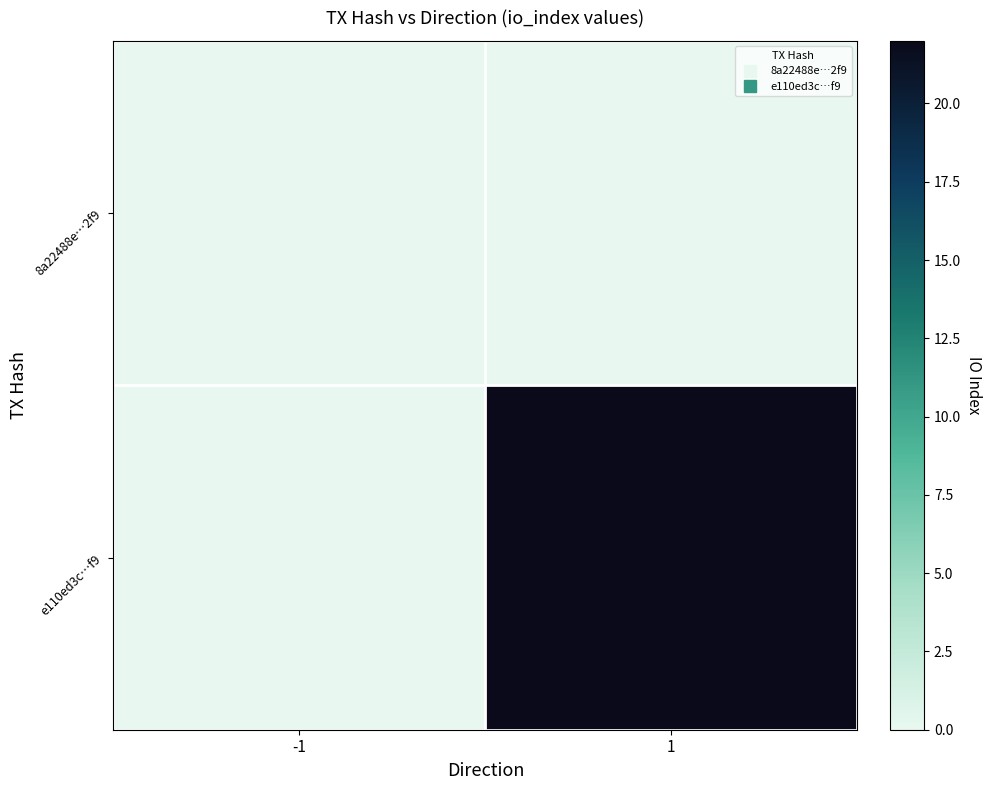

Reading left to right, what are all the values shown in this chart?

8a22488e…2f9: -1=0	1=0
e110ed3c…f9: -1=0	1=22